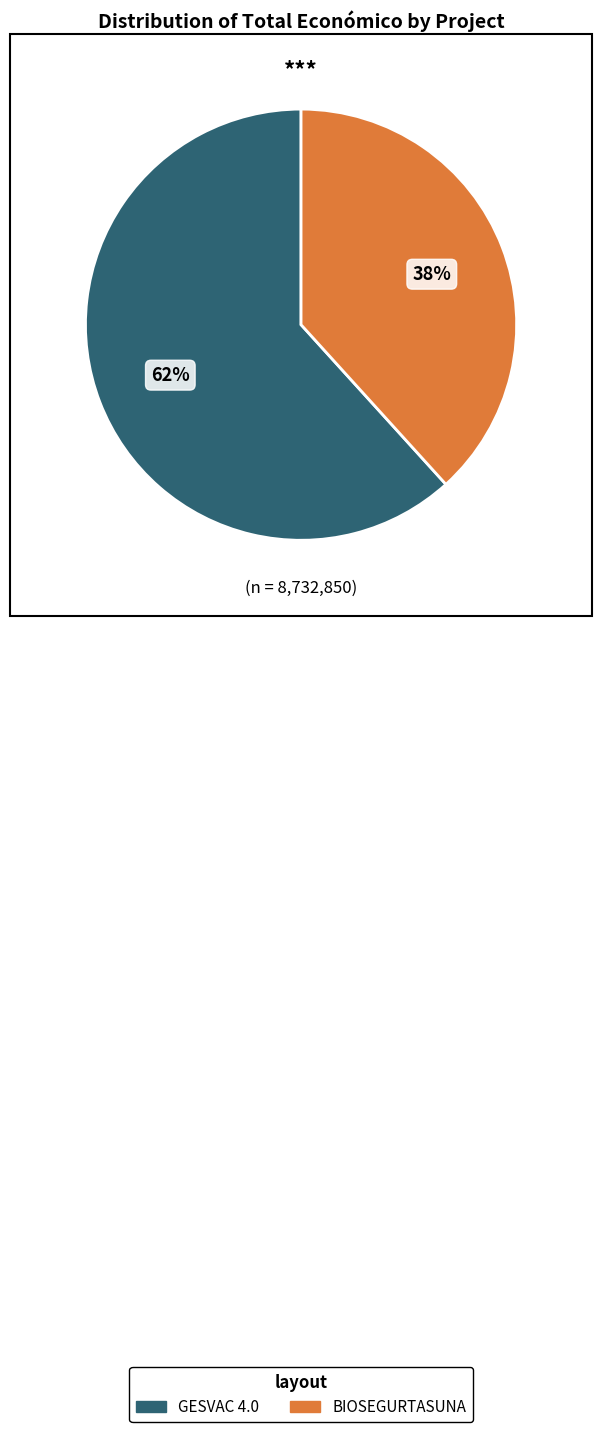

Does BIOSEGURTASUNA represent more than half of the total?

No